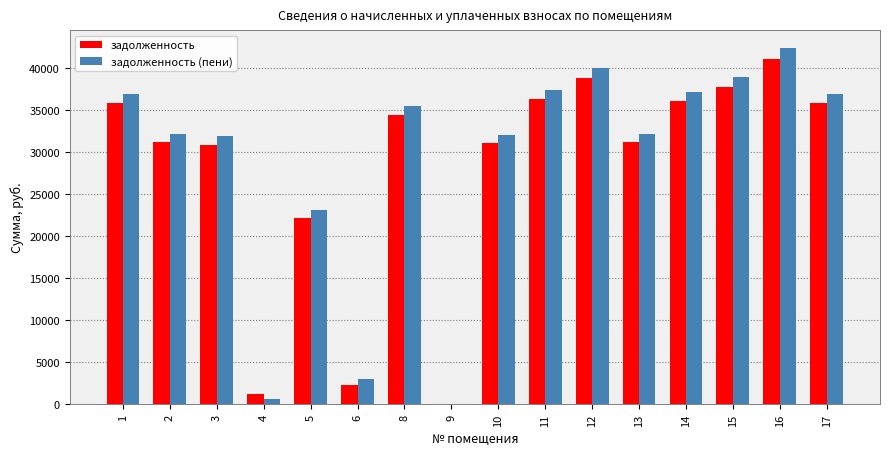

What is the highest value of the задолженность series?

41091.1